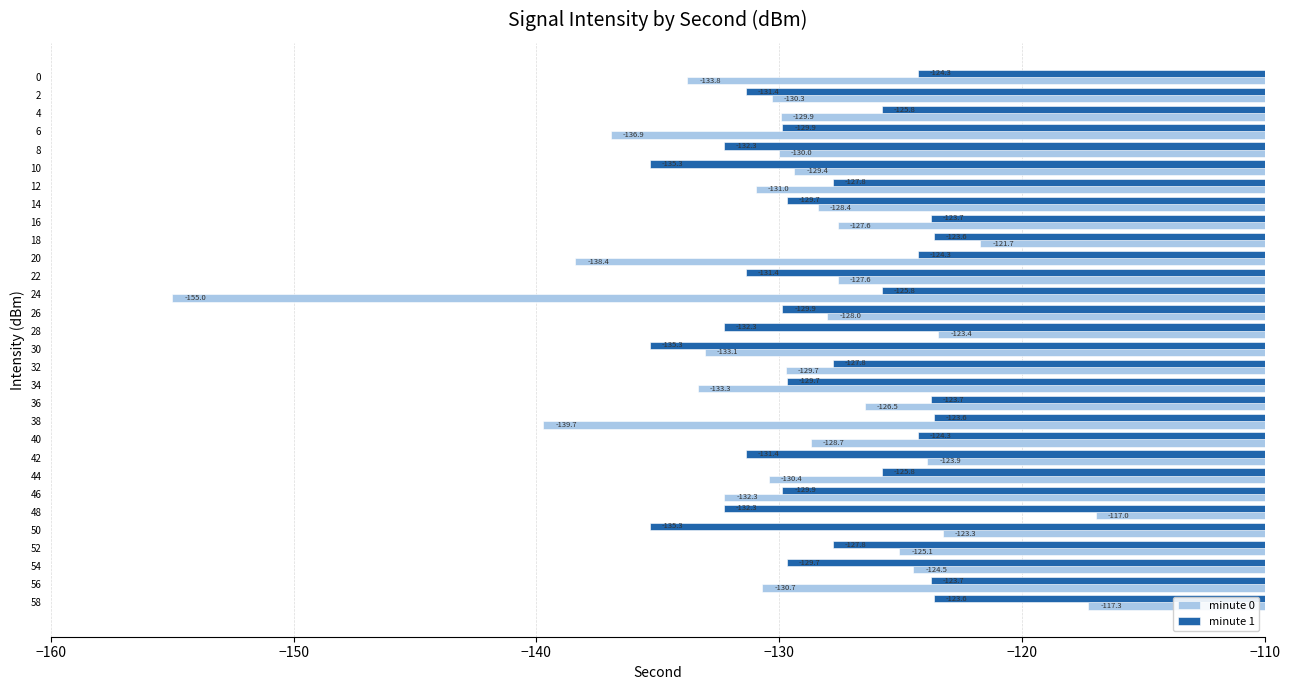

What is the average value of the minute 0 series?

-129.6